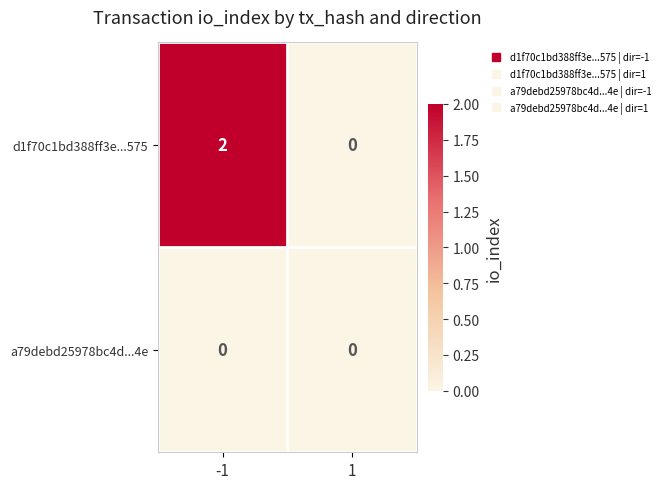

The value of a79debd25978bc4d...4e at 1 is 0. True or false?

True